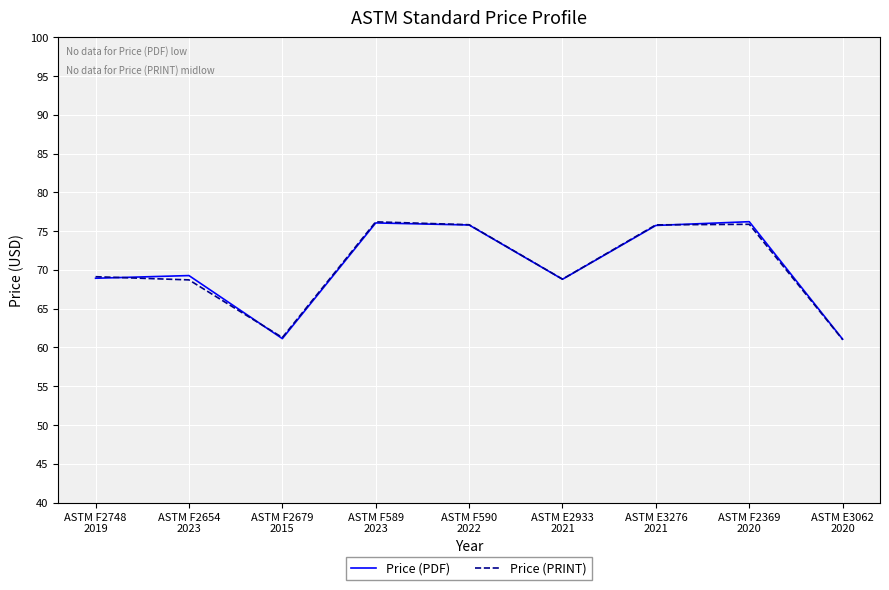

What is the maximum value for Price (PRINT)?

76.2